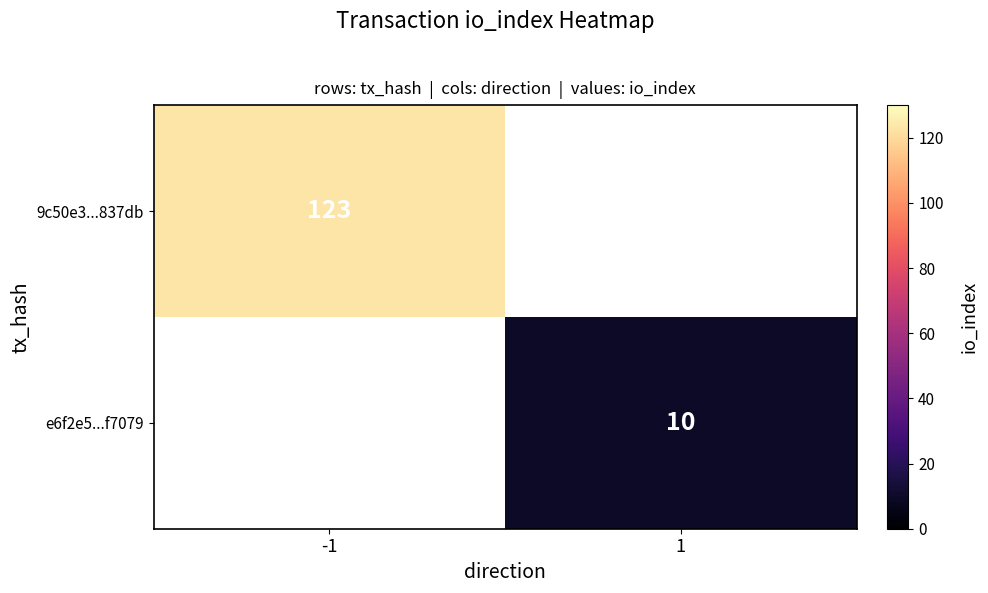

Is it true that e6f2e5...f7079 equals 15 at 1?

False